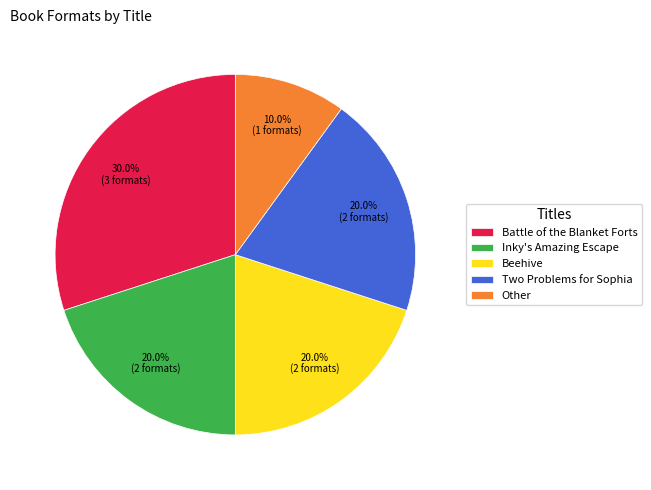

How many segments does this pie chart have?

5